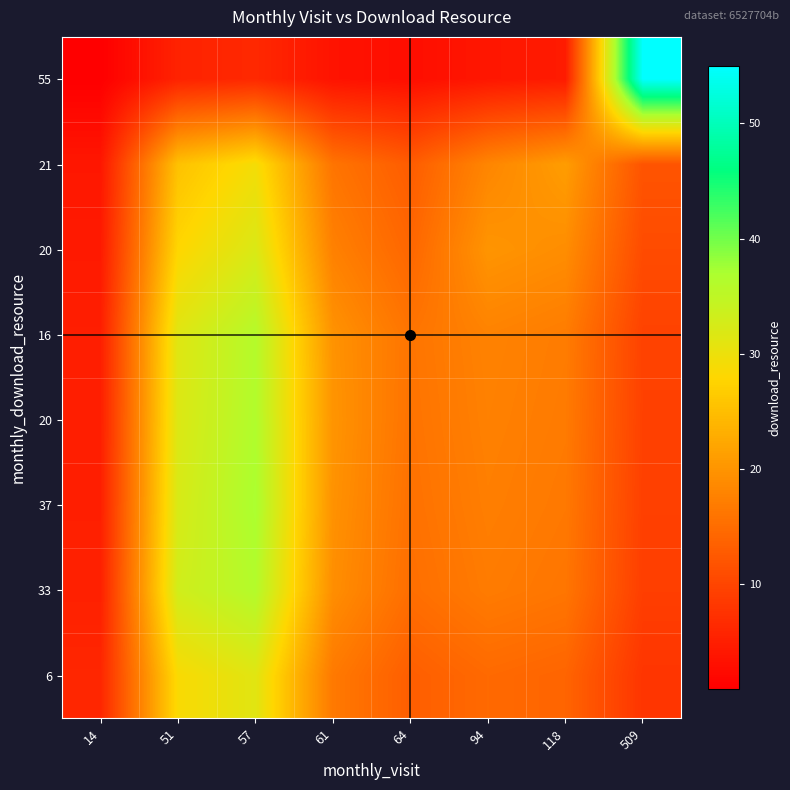

What is the total value across all series at 118?

125.1